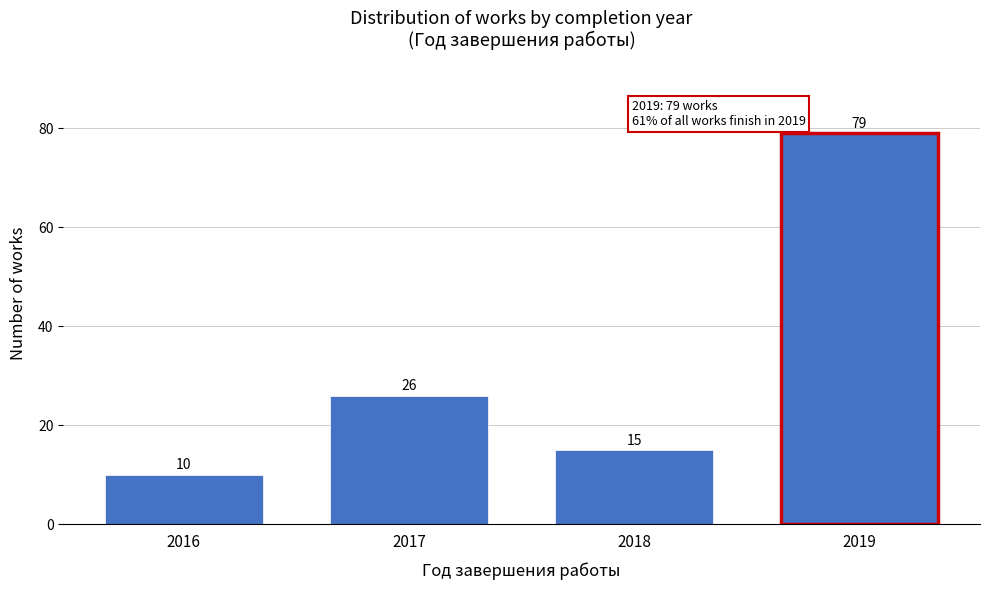

Reading right to left, what are all the values shown in this chart?

79	15	26	10